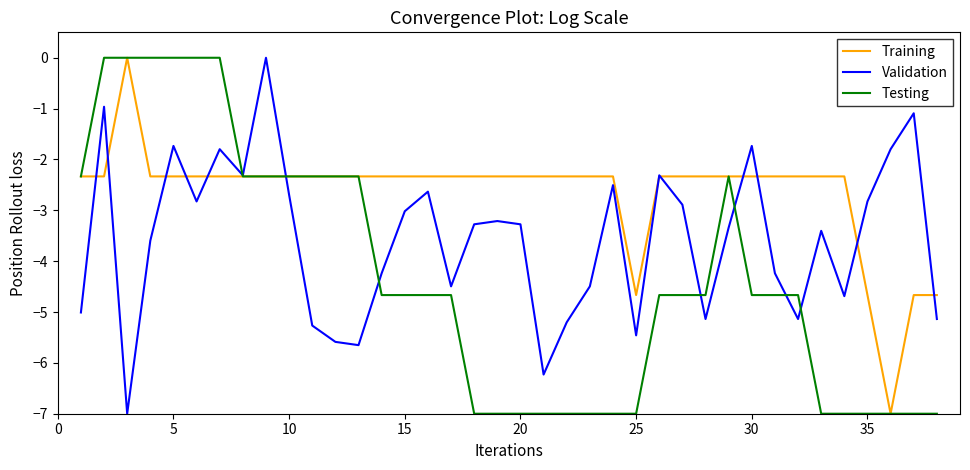

Which series has the largest total across all categories?

Training